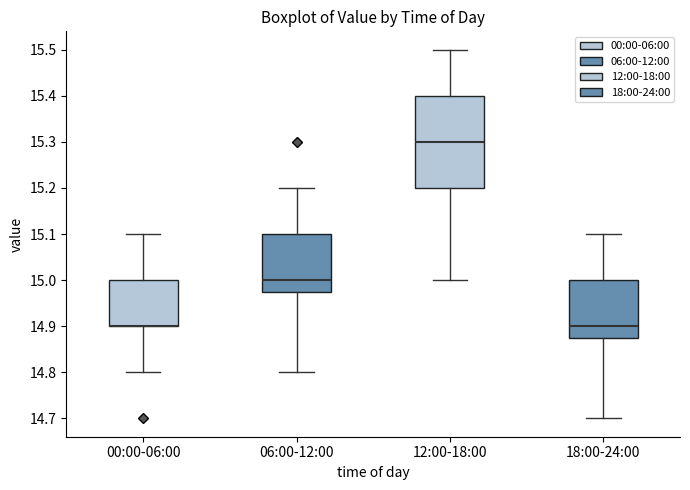

Which box is the tallest, from its lower edge to its upper edge?

12:00-18:00